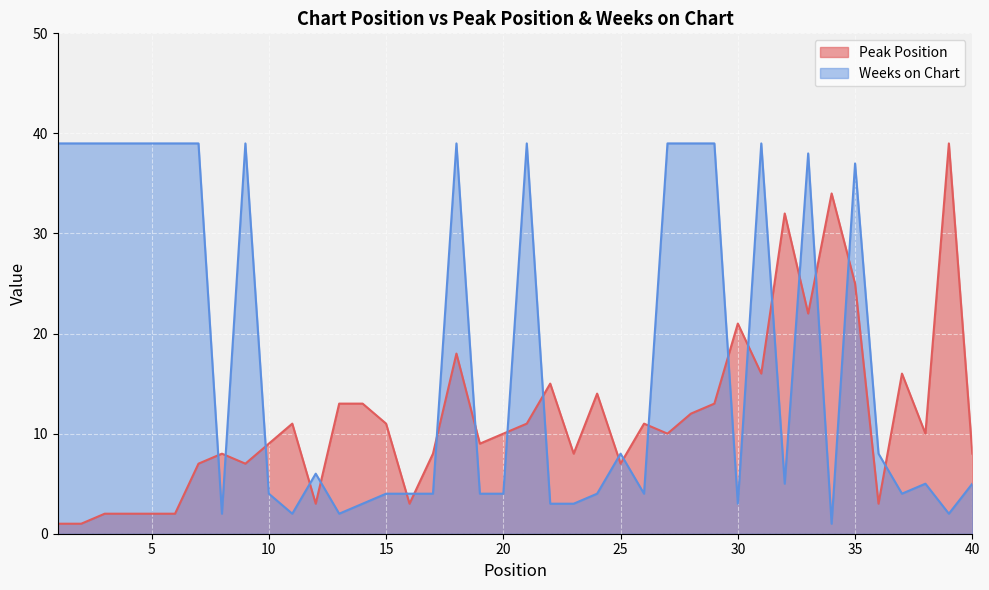

How many times do Peak Position and Weeks on Chart cross each other?

21